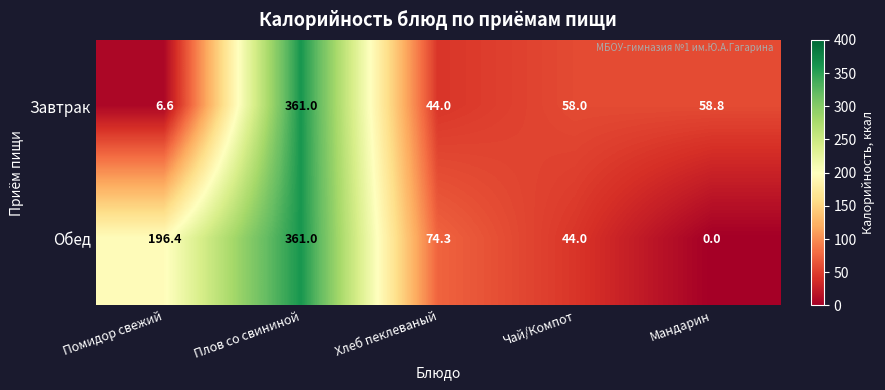

Which series has the widest spread of values?

Обед